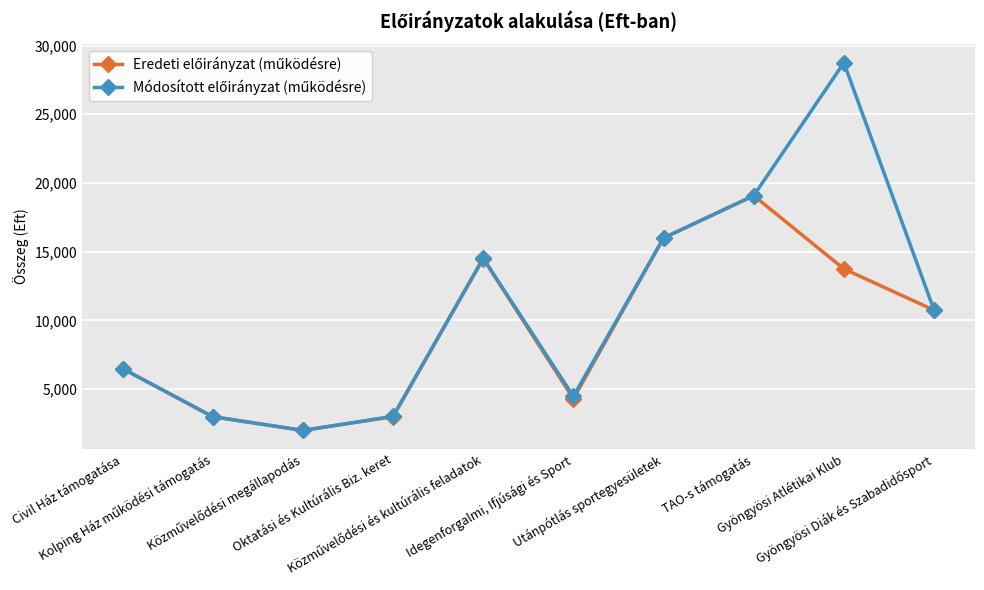

What is the maximum value shown in the chart?

28750